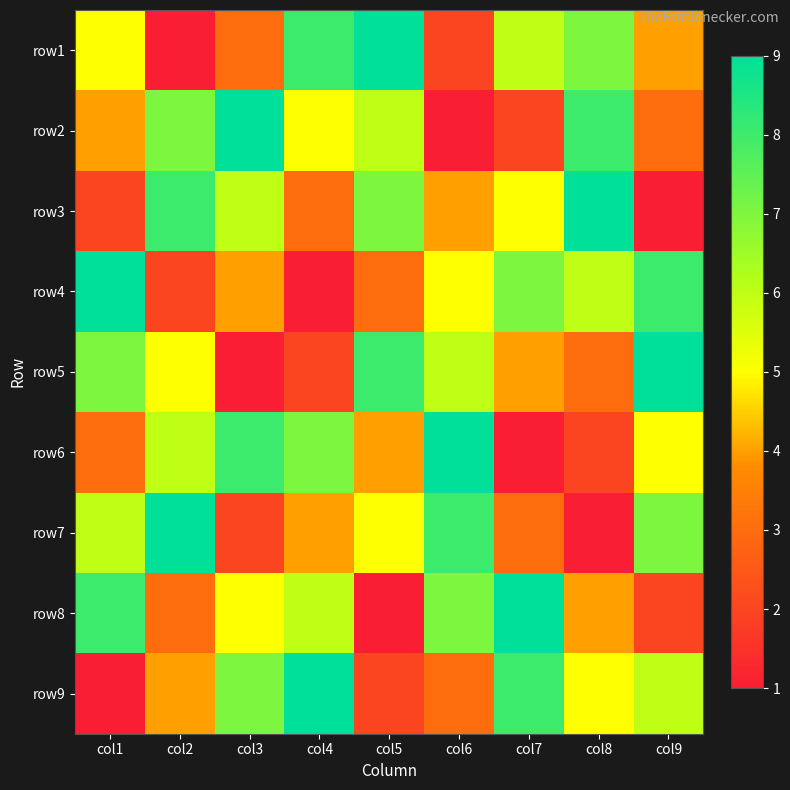

Which category has the highest value across all series?

col5